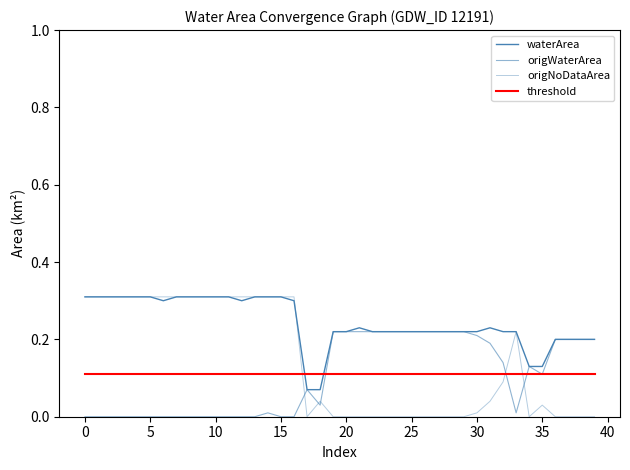

How many lines are shown in the chart?

4